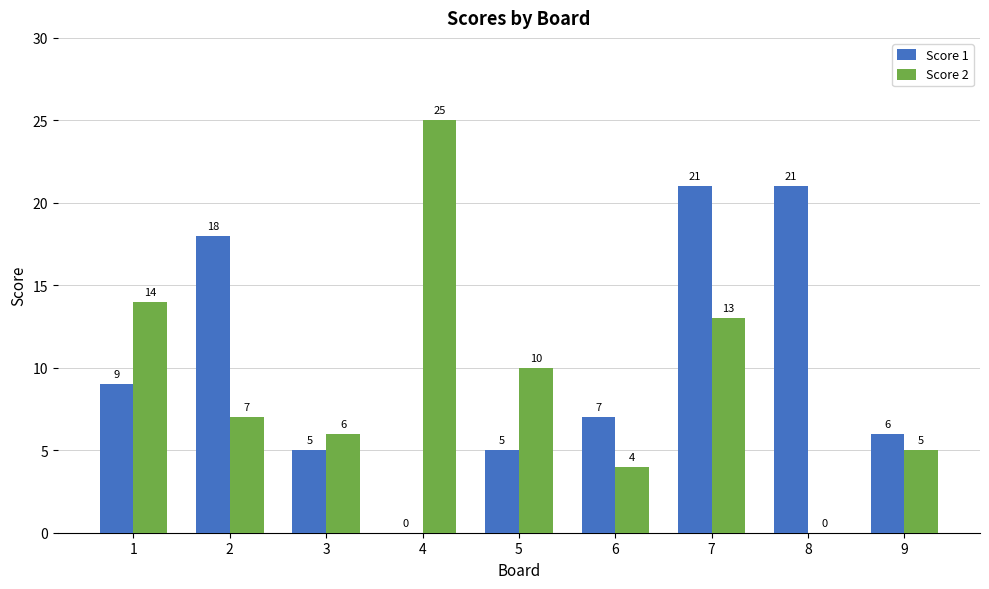

Reading left to right, extract all data points from this chart.

Score 1: 9	18	5	0	5	7	21	21	6
Score 2: 14	7	6	25	10	4	13	0	5